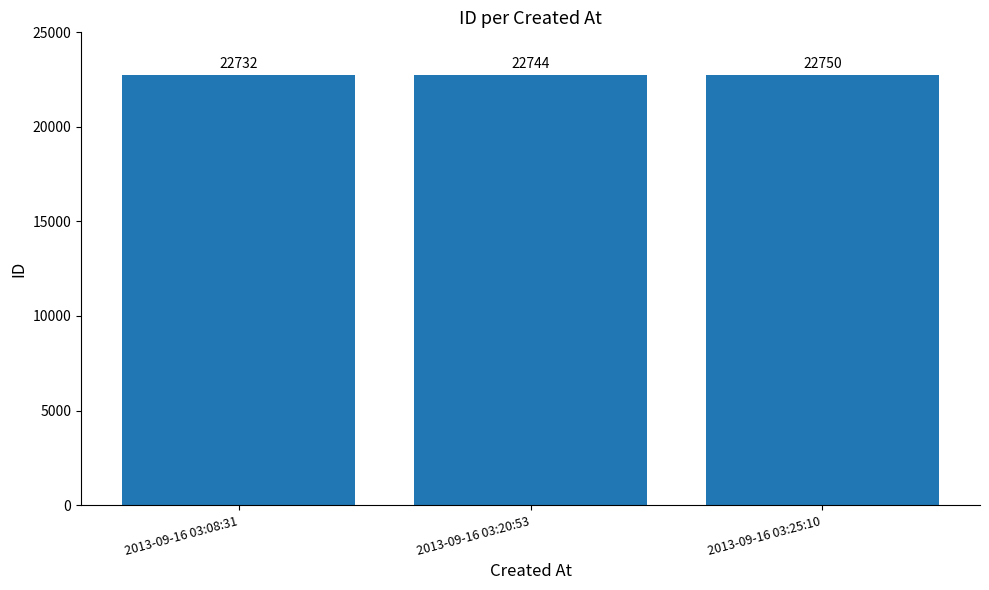

The chart shows a value of 22744 at 2013-09-16 03:20:53. True or false?

True